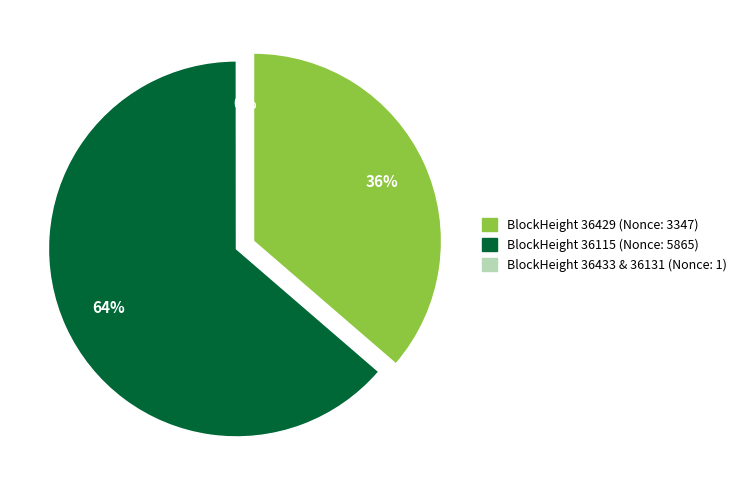

Is there a majority slice in this chart?

Yes